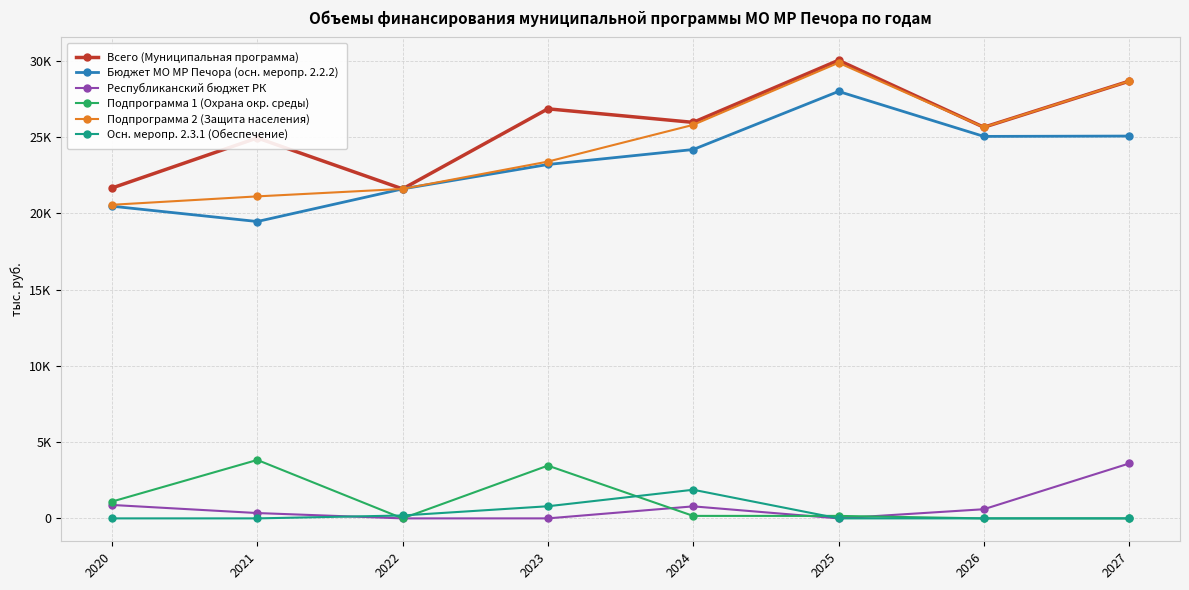

Does the chart have visible grid lines?

Yes